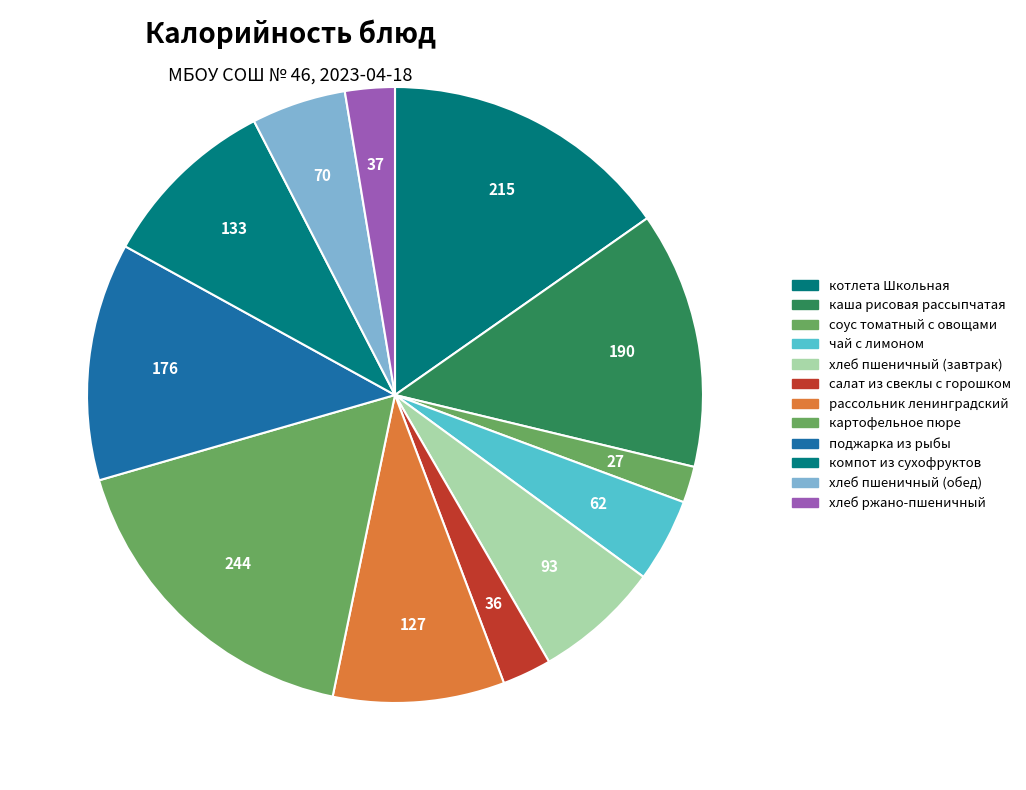

To the nearest percent, what is the combined percentage of хлеб пшеничный (завтрак) and рассольник ленинградский?

16%